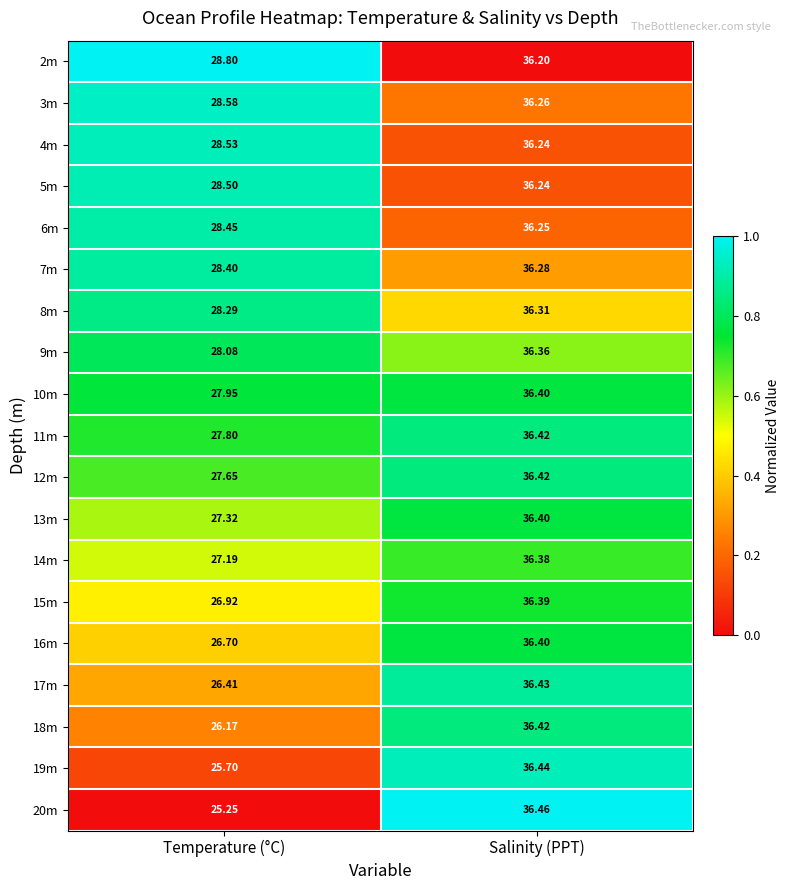

At which category is the sum across all series the highest?

Salinity (PPT)